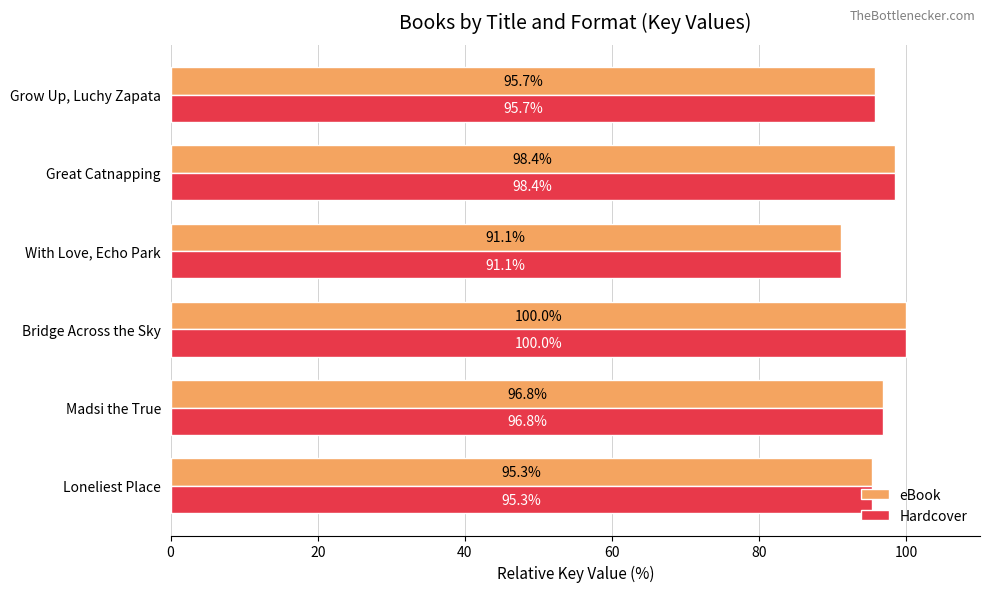

True or false: eBook has a value of 98.4 at Great Catnapping.

True